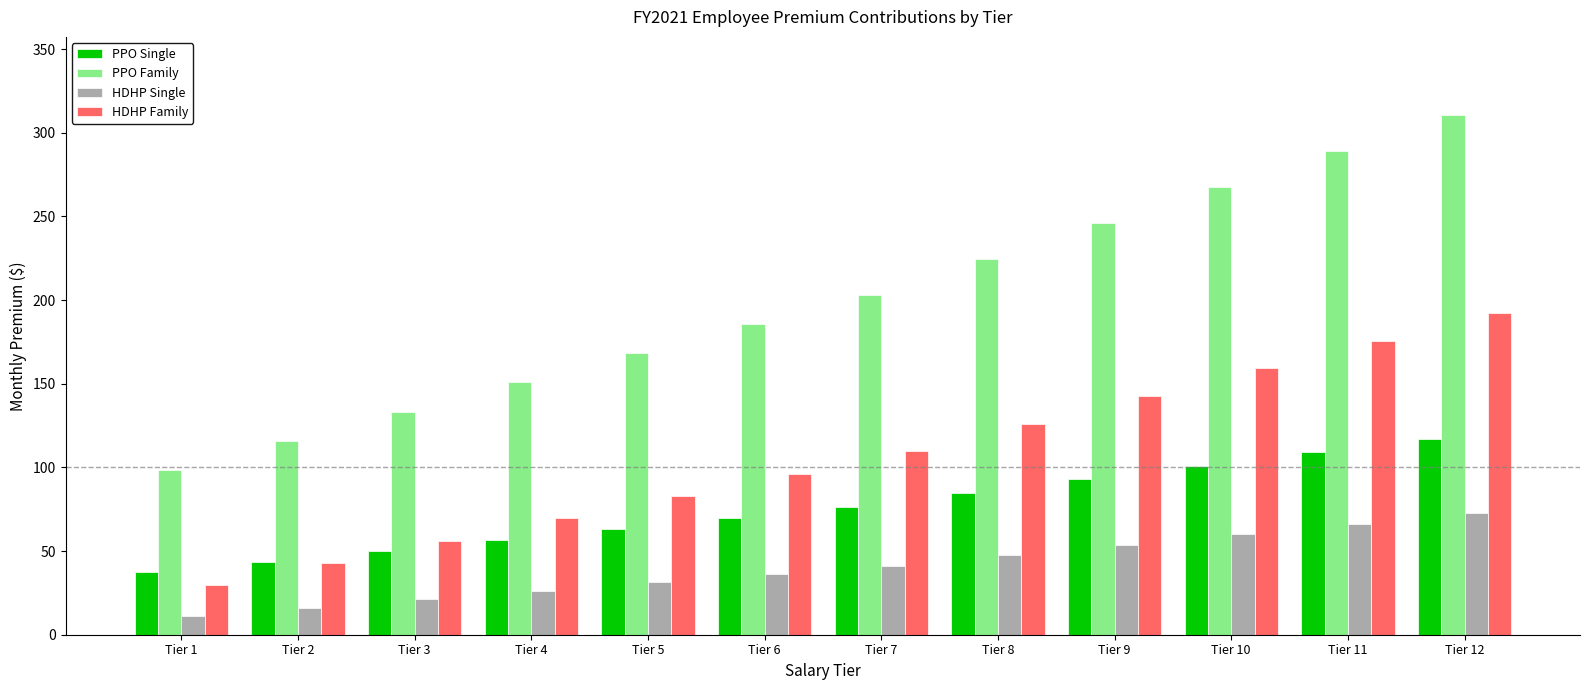

What is the total value across all series at Tier 6?

387.9